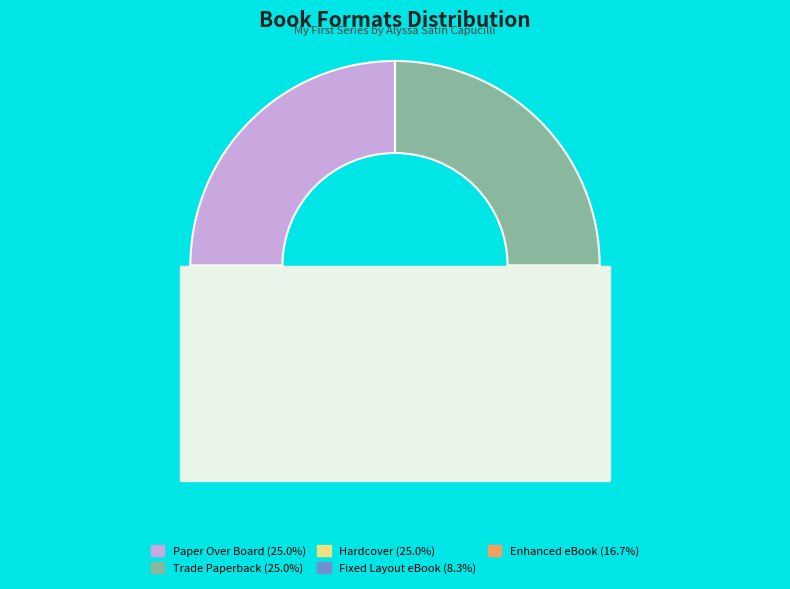

To the nearest percent, what percentage of the pie is Enhanced eBook?

17%